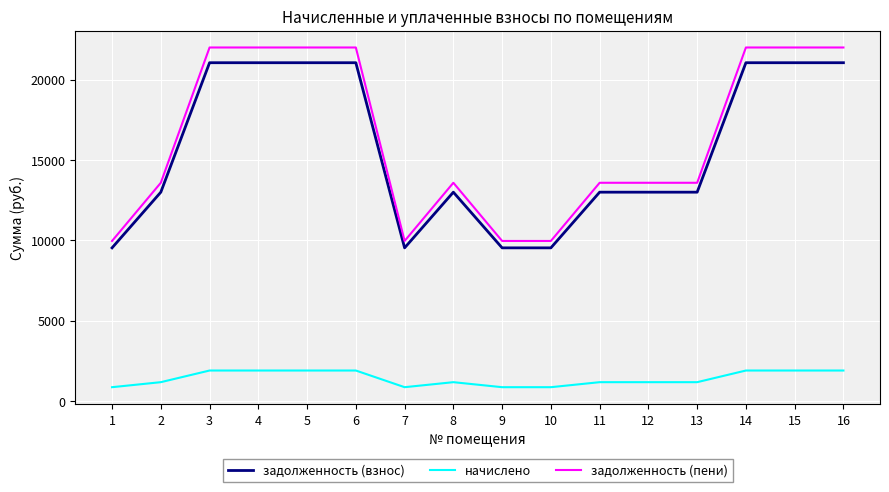

What is the minimum value for начислено?

858.0